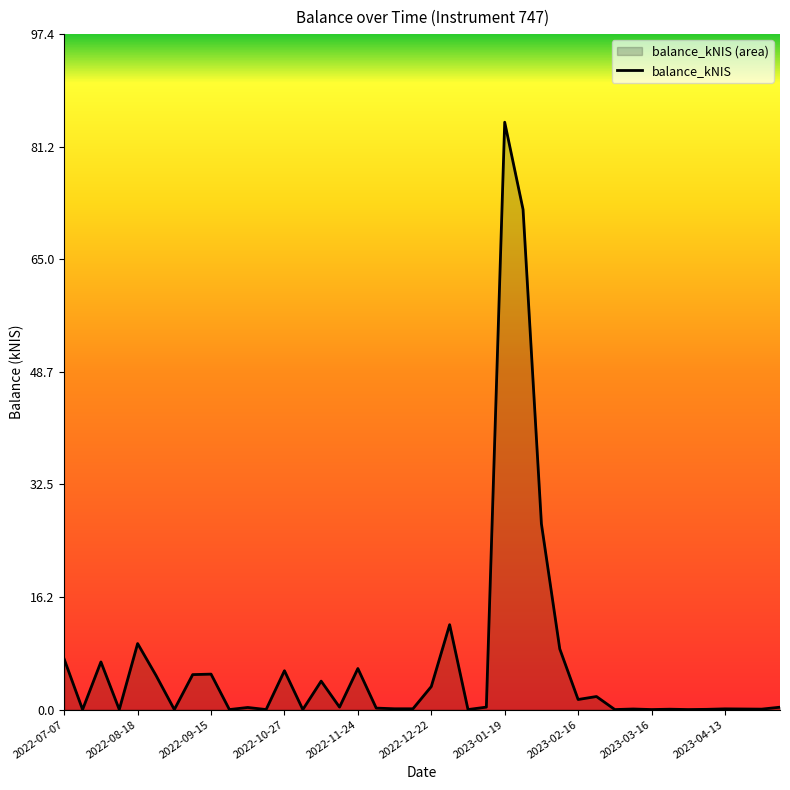

Is it true that the value at 2022-10-27 is 5.6?

True